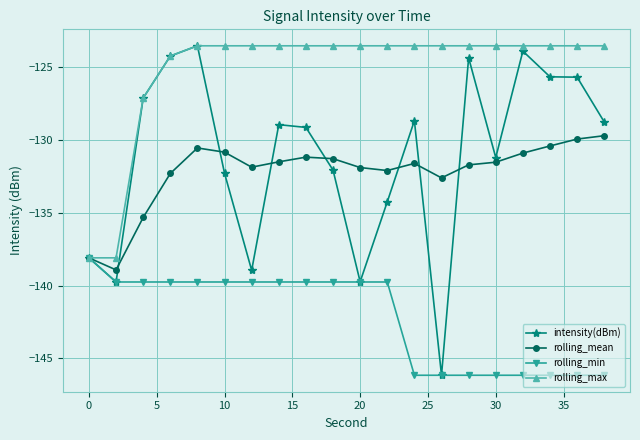

How many lines are shown in the chart?

4